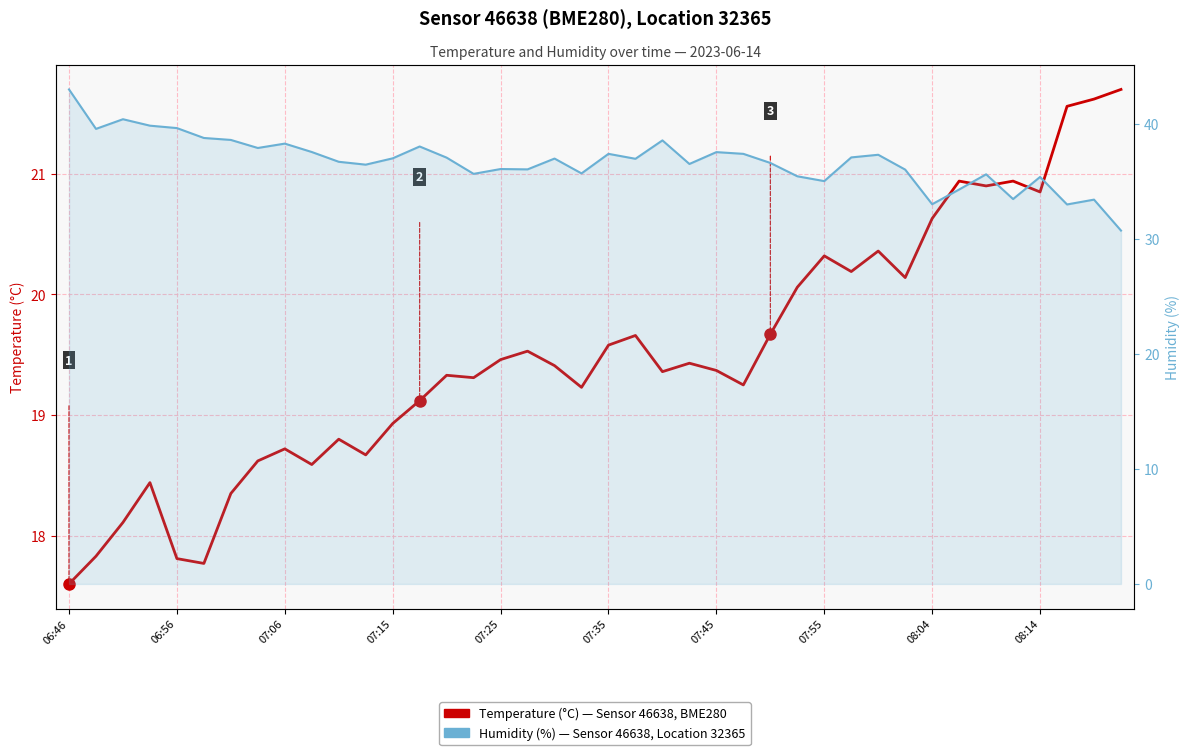

True or false: Humidity (%) and Temperature (°C) cross at least once.

False